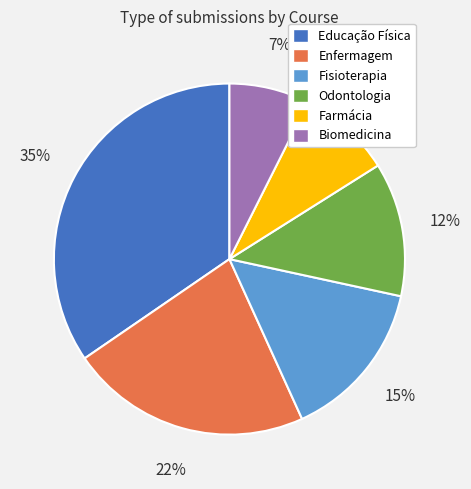

Which category has the biggest portion of the pie?

Educação Física